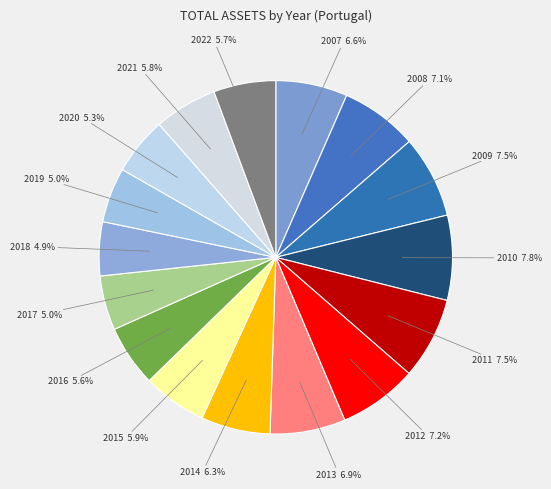

Approximately how many times larger is the value at 2014 compared to 2011?

0.8